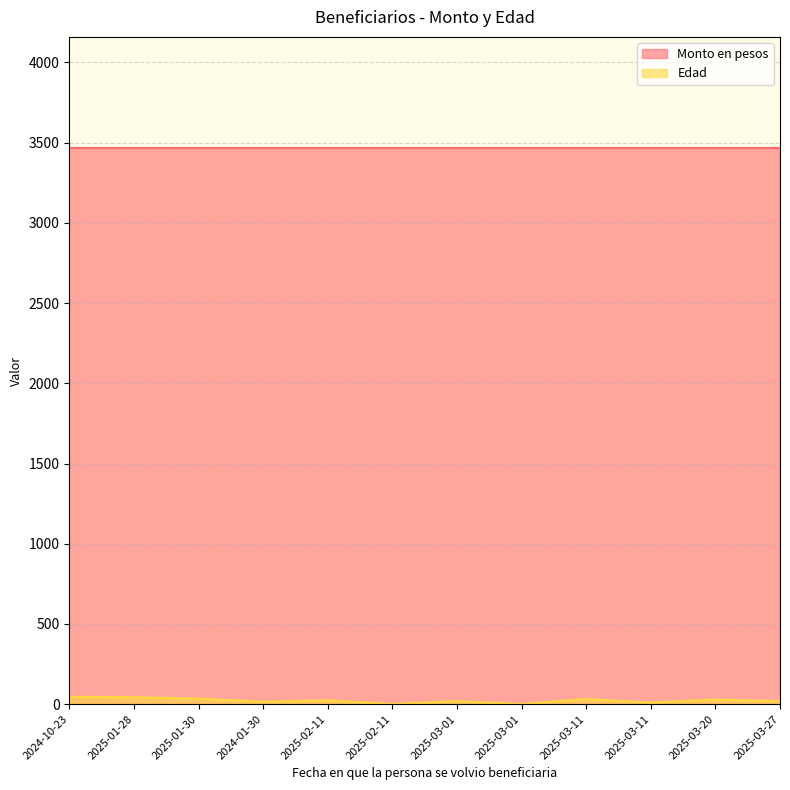

What is the value of the 11th point from the left?

29